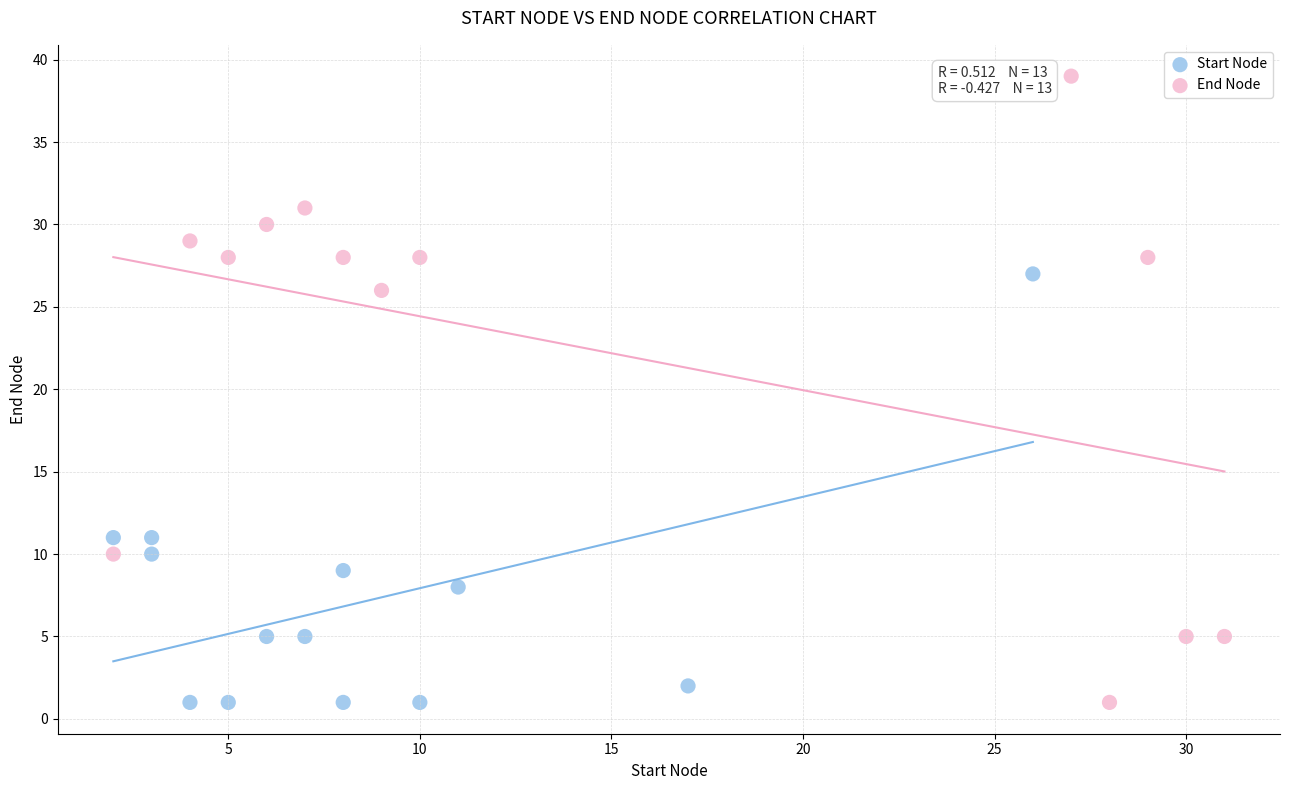

Which series contains the highest Y value?

End Node